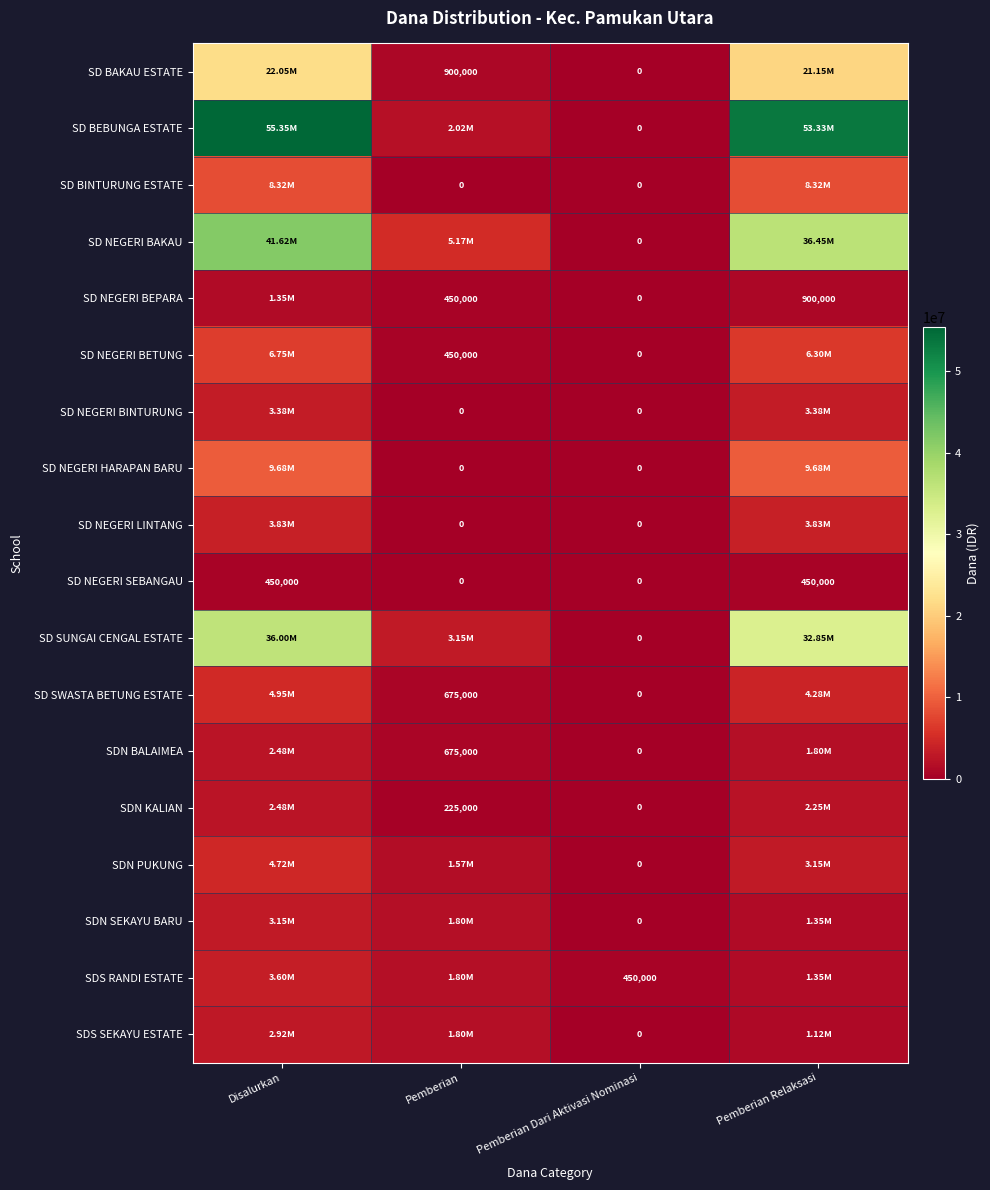

What is the total value across all series at Pemberian Dari Aktivasi Nominasi?

450000